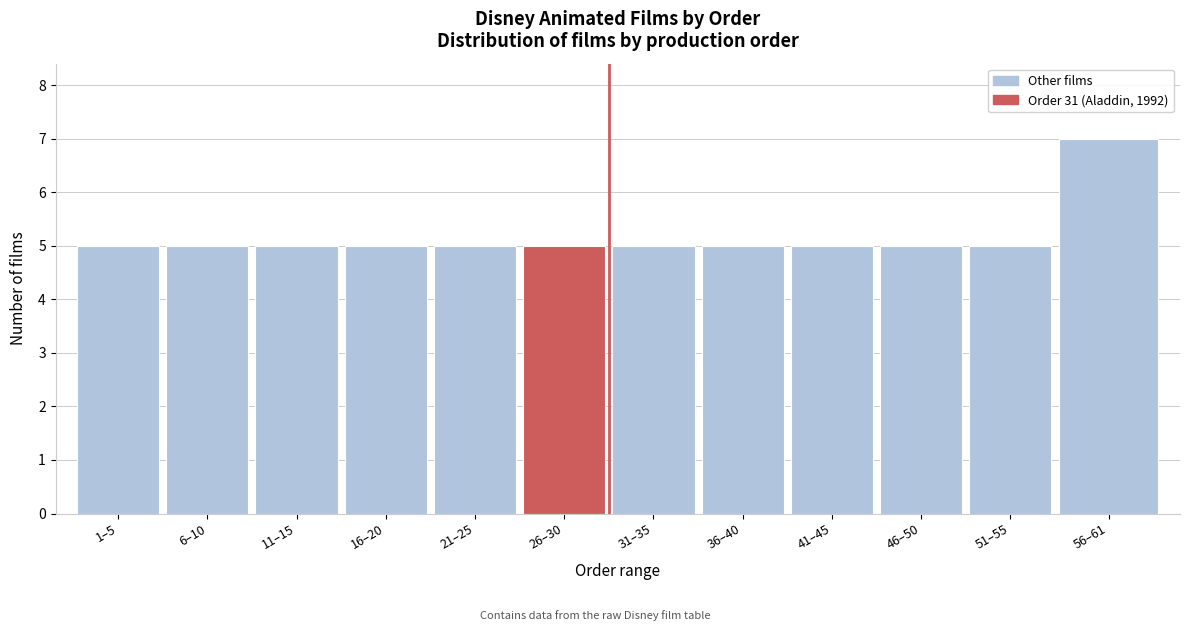

Reading left to right, what are all the values shown in this chart?

5	5	5	5	5	5	5	5	5	5	5	7